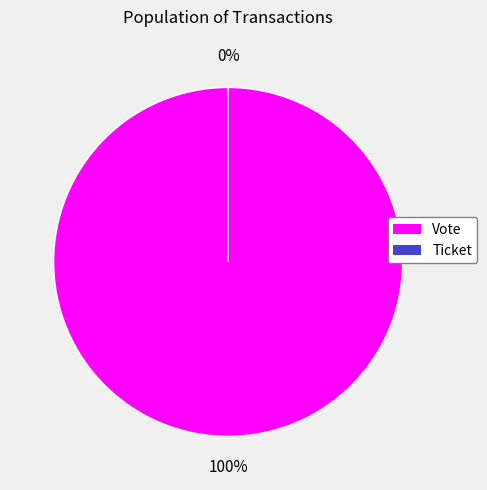

Between Ticket and Vote, which is larger?

Vote